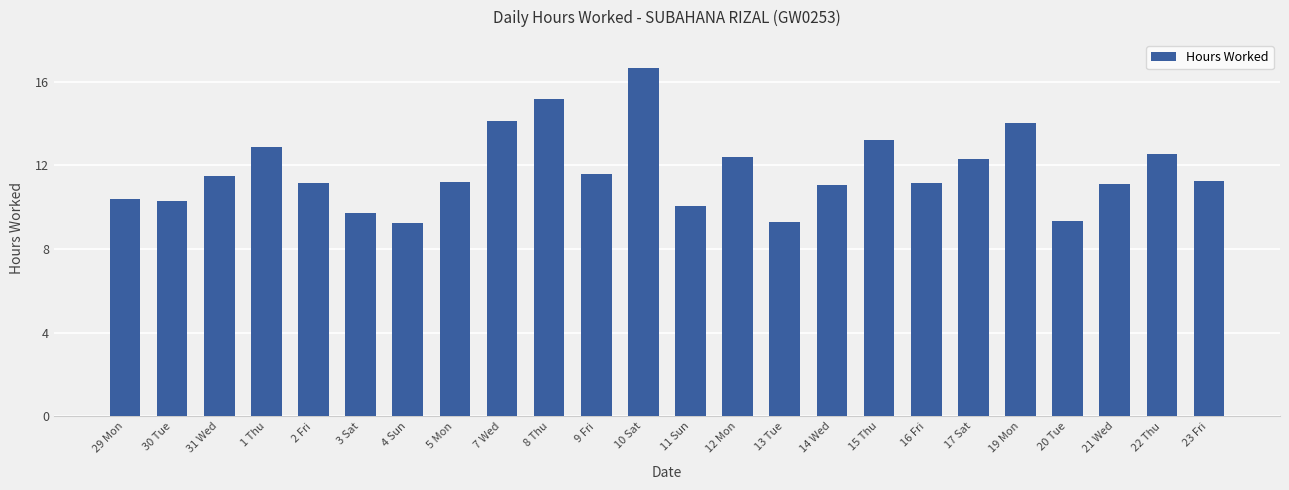

The value at 30 Tue is 2.6. True or false?

False